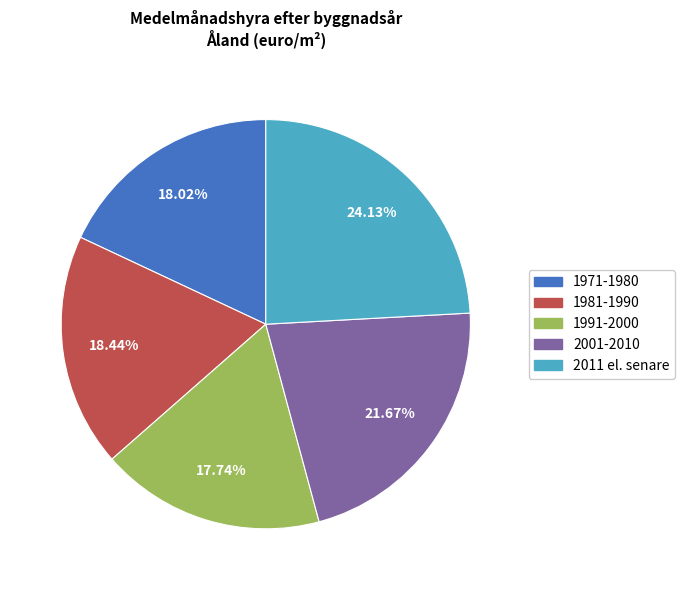

Combined, what portion of the pie is 1971-1980 and 1981-1990?

36.5%